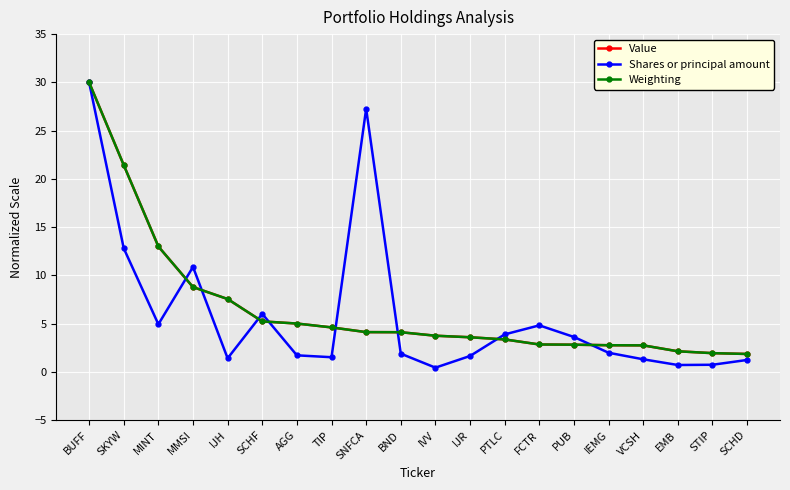

What is the difference between the maximum and minimum values in the Shares or principal amount series?

29.6